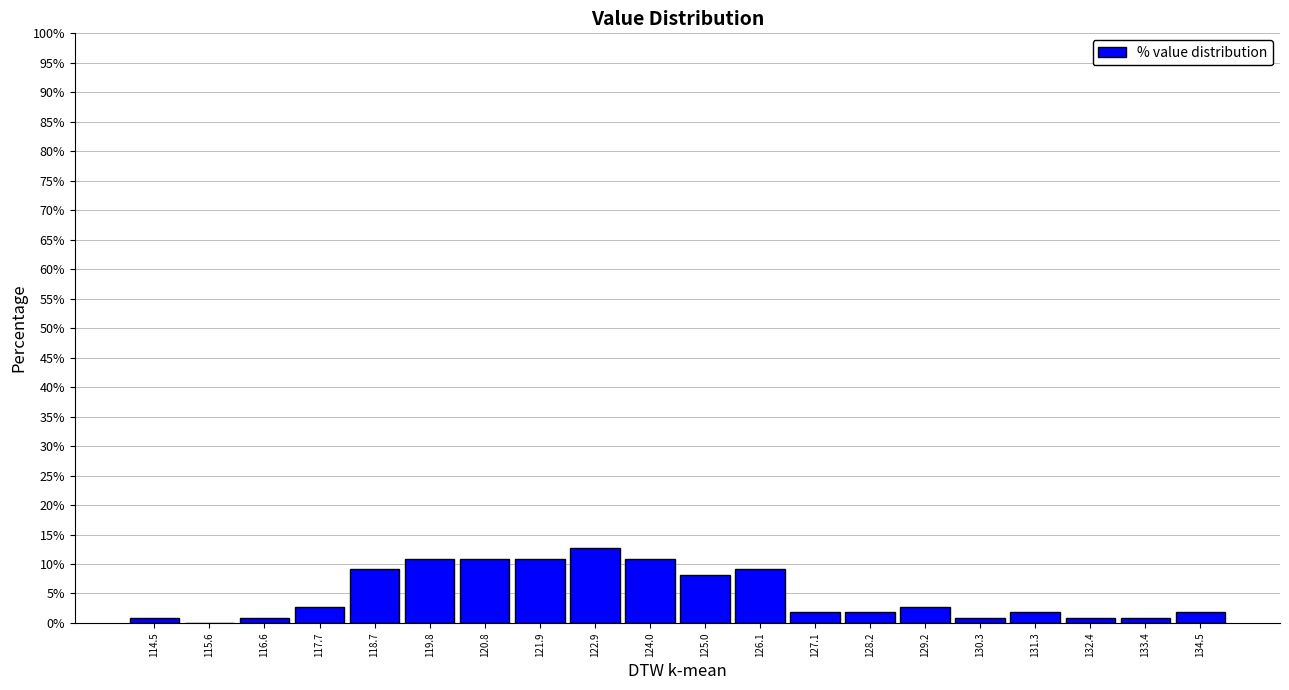

Which range on the x-axis has the tallest bar?

122.40 to 123.45